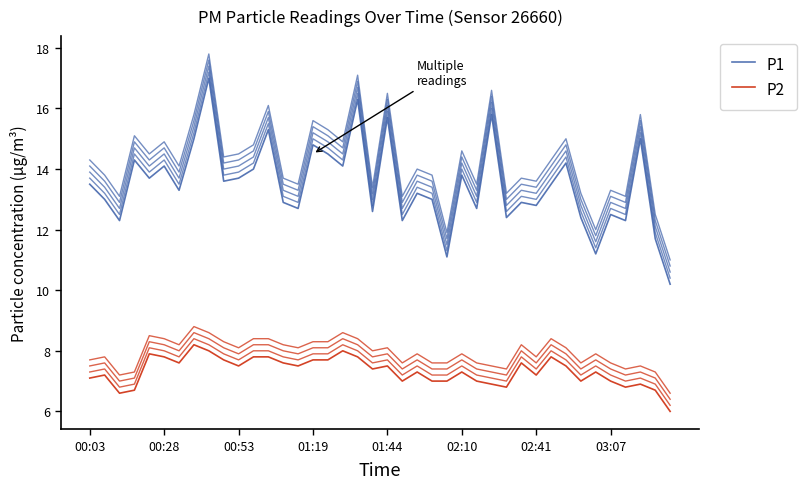

At how many categories does at least one series exceed 10?

40